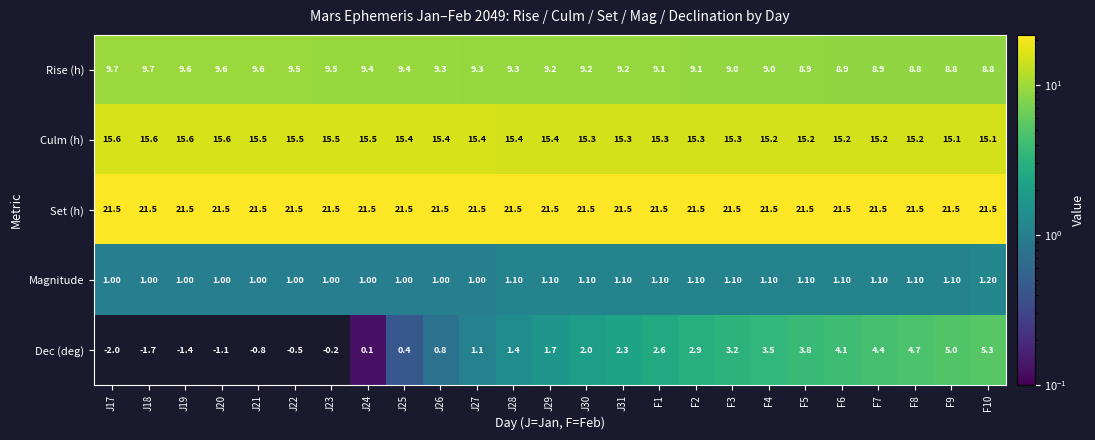

What is the total value across all series at J23?

47.3